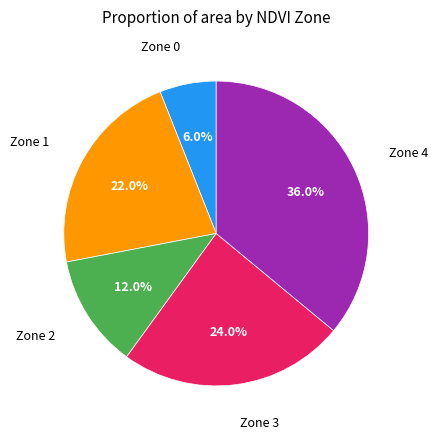

Which has a higher value, Zone 1 or Zone 3?

Zone 3